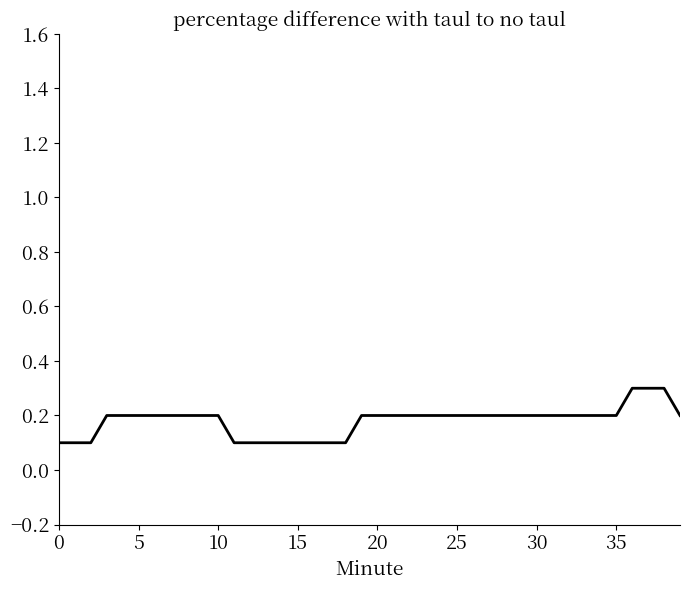

What is the greatest value displayed?

0.3